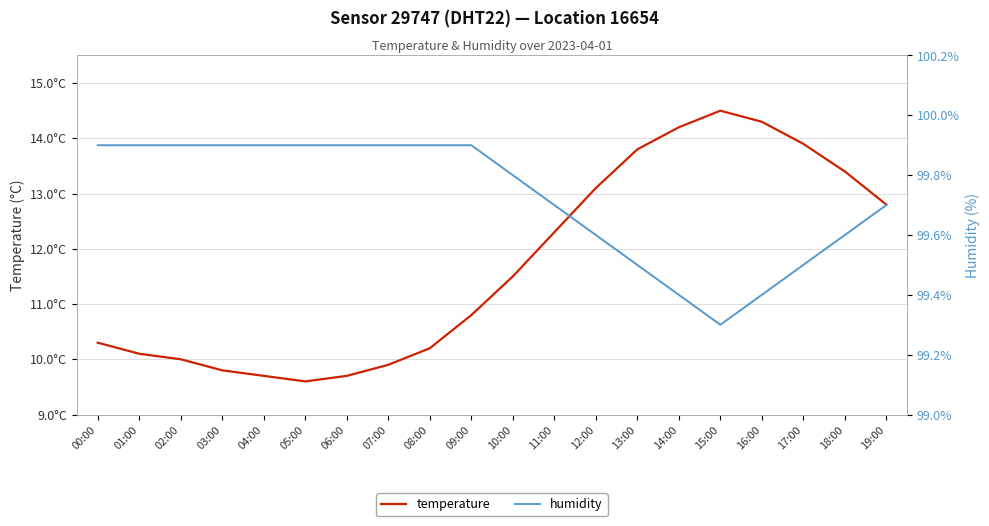

Which series has the widest spread of values?

temperature